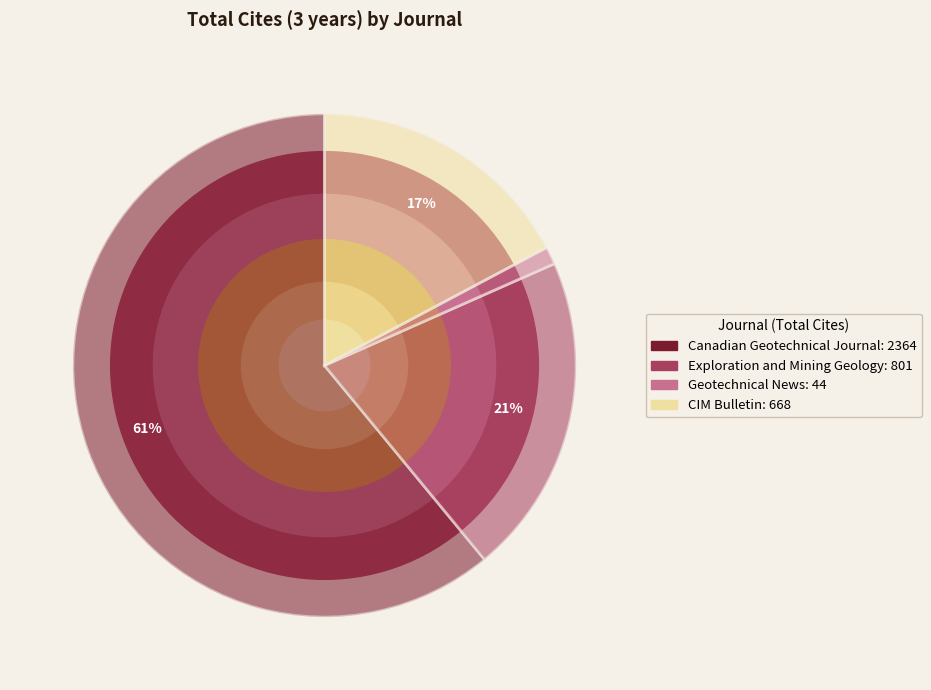

Is there a majority slice in this chart?

Yes